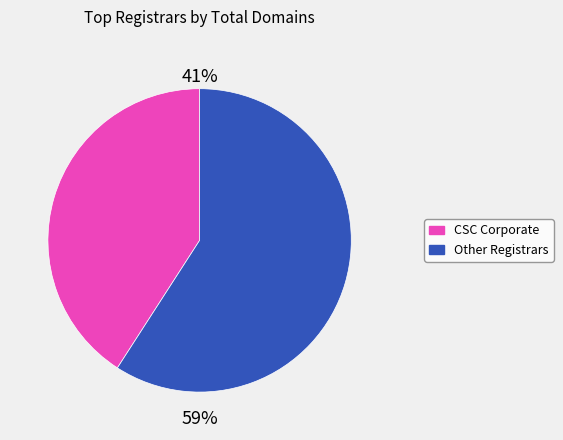

Count the number of slices in the pie.

2